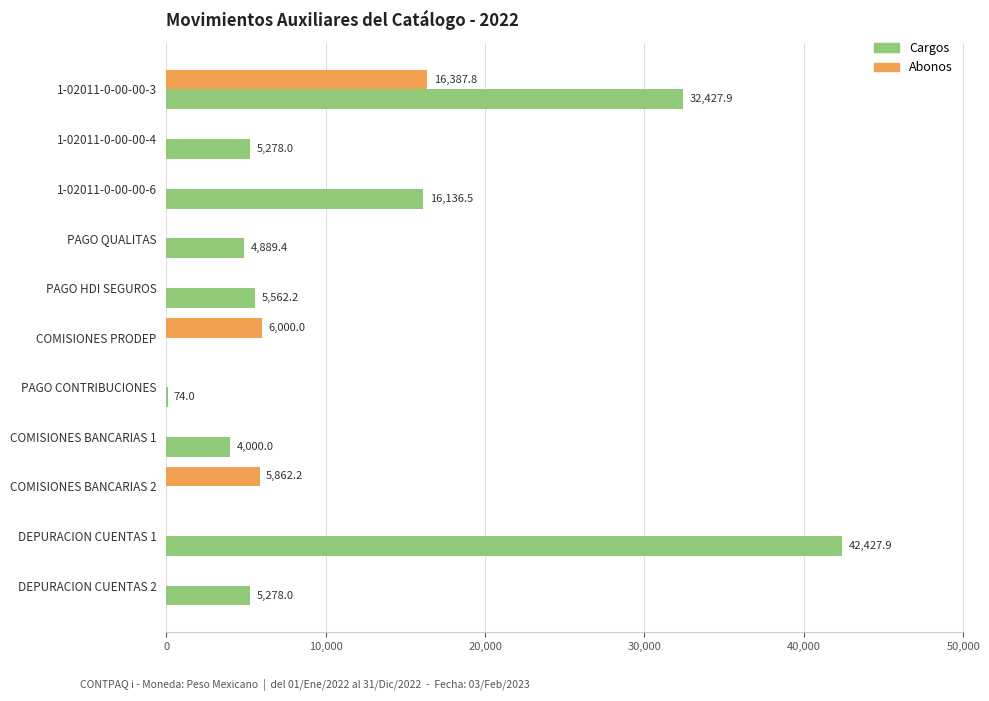

Is the value of Cargos at 1-02011-0-00-00-6 greater than the value of Abonos at 1-02011-0-00-00-3?

No